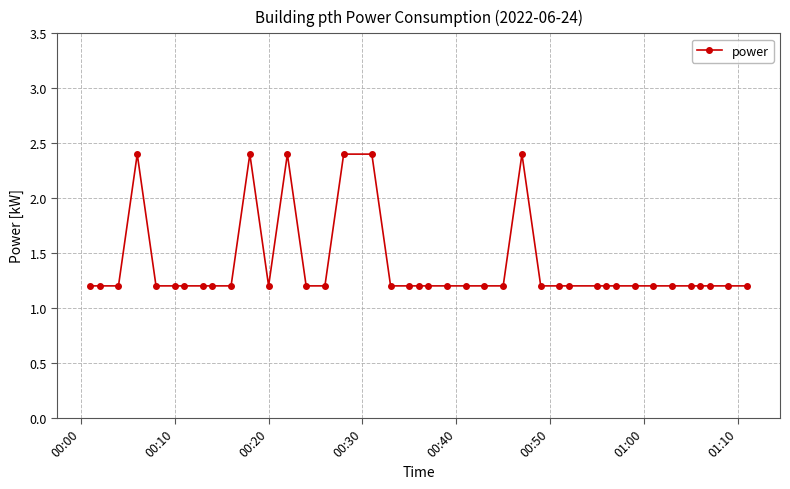

Count the values in the range 1 to 2.

34